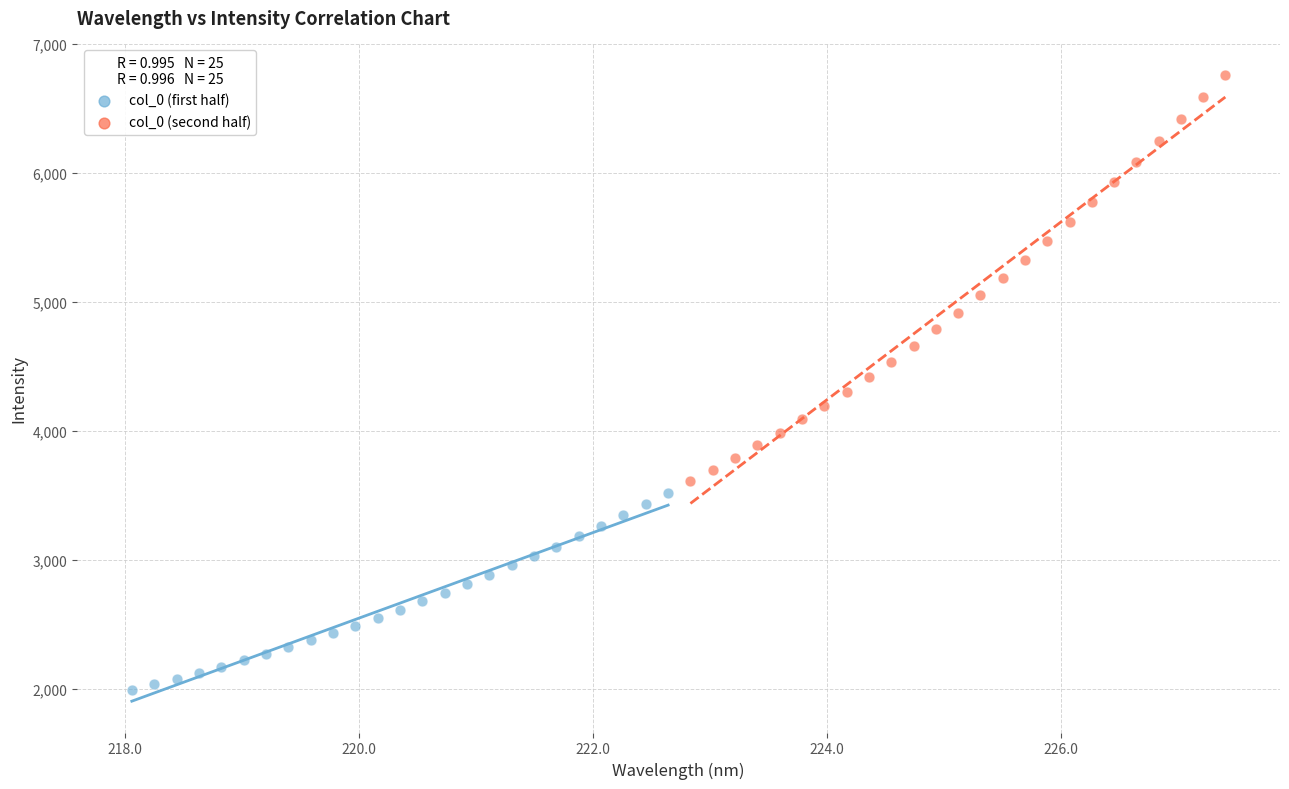

Which series reaches the minimum Y coordinate?

col_0 (first half)